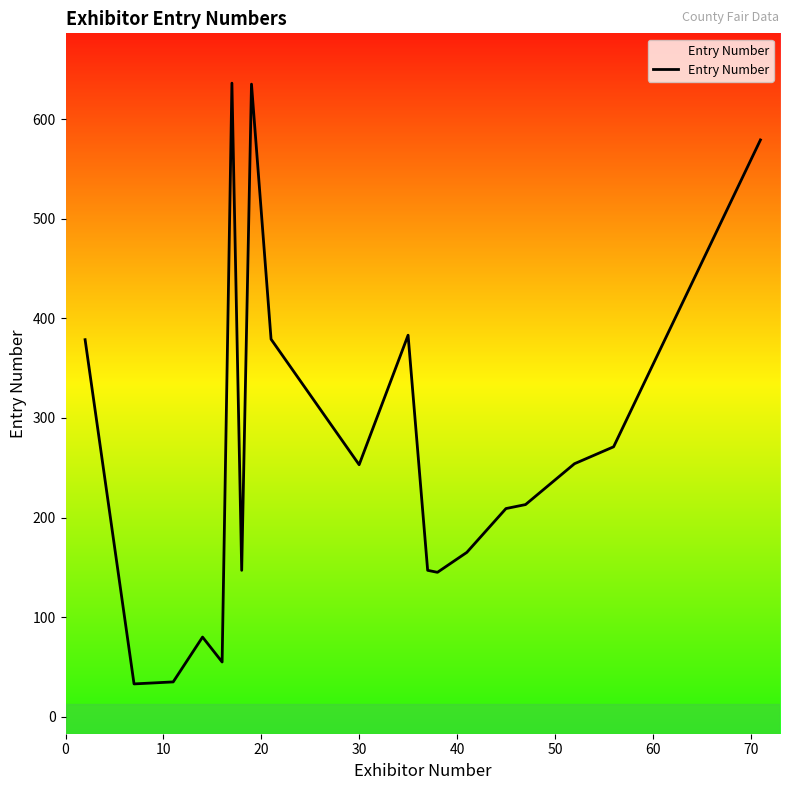

What is the smallest value displayed?

33.0